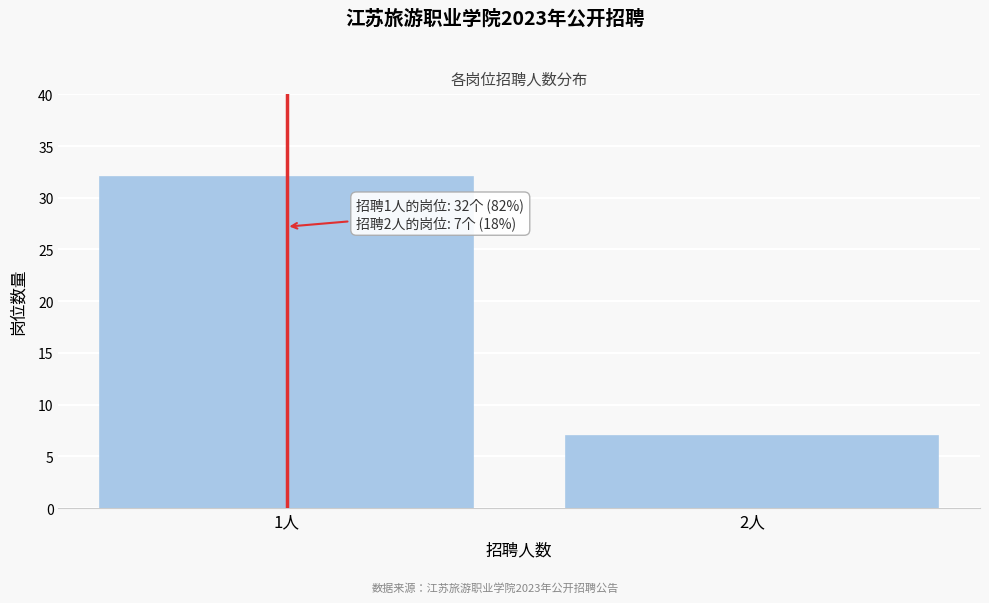

Reading left to right, what are all the values shown in this chart?

32	7